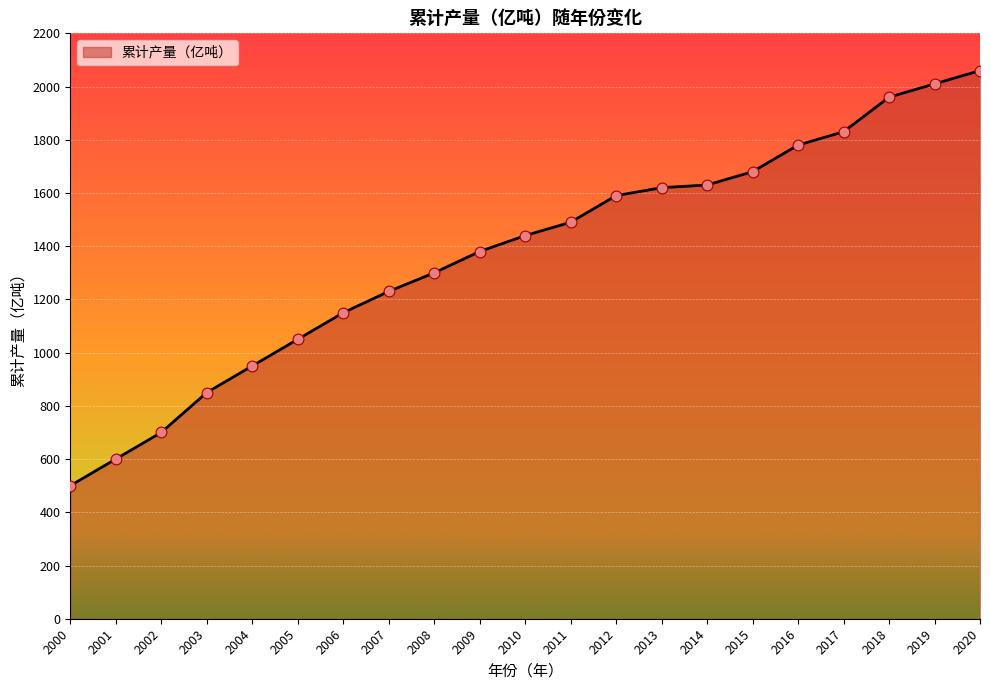

Approximately how many times larger is the value at 2008 compared to 2018?

0.7